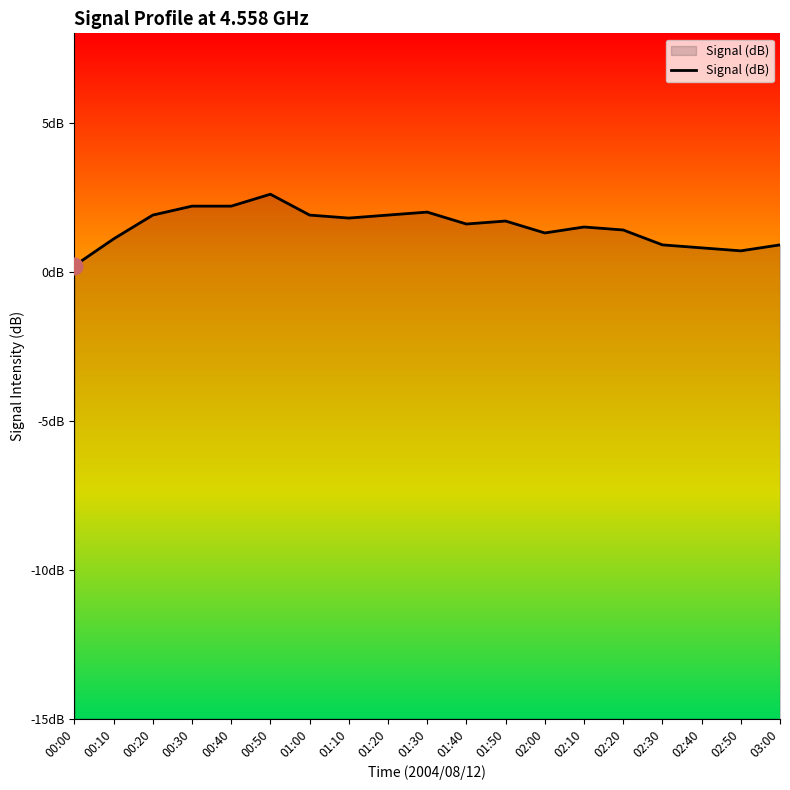

List the labels in order of value, largest first.

00:50, 00:30, 00:40, 01:30, 00:20, 01:00, 01:20, 01:10, 01:50, 01:40, 02:10, 02:20, 02:00, 00:10, 02:30, 03:00, 02:40, 02:50, 00:00